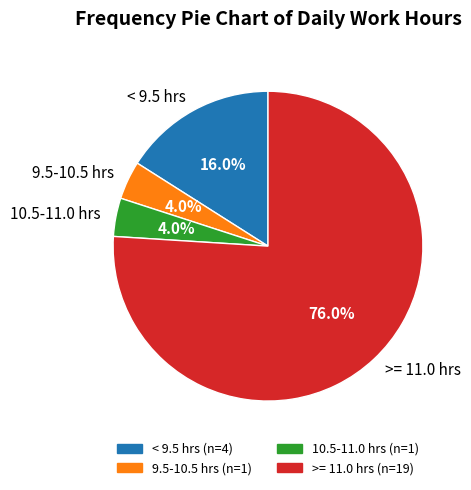

Which has a higher value, >= 11.0 hrs or < 9.5 hrs?

>= 11.0 hrs